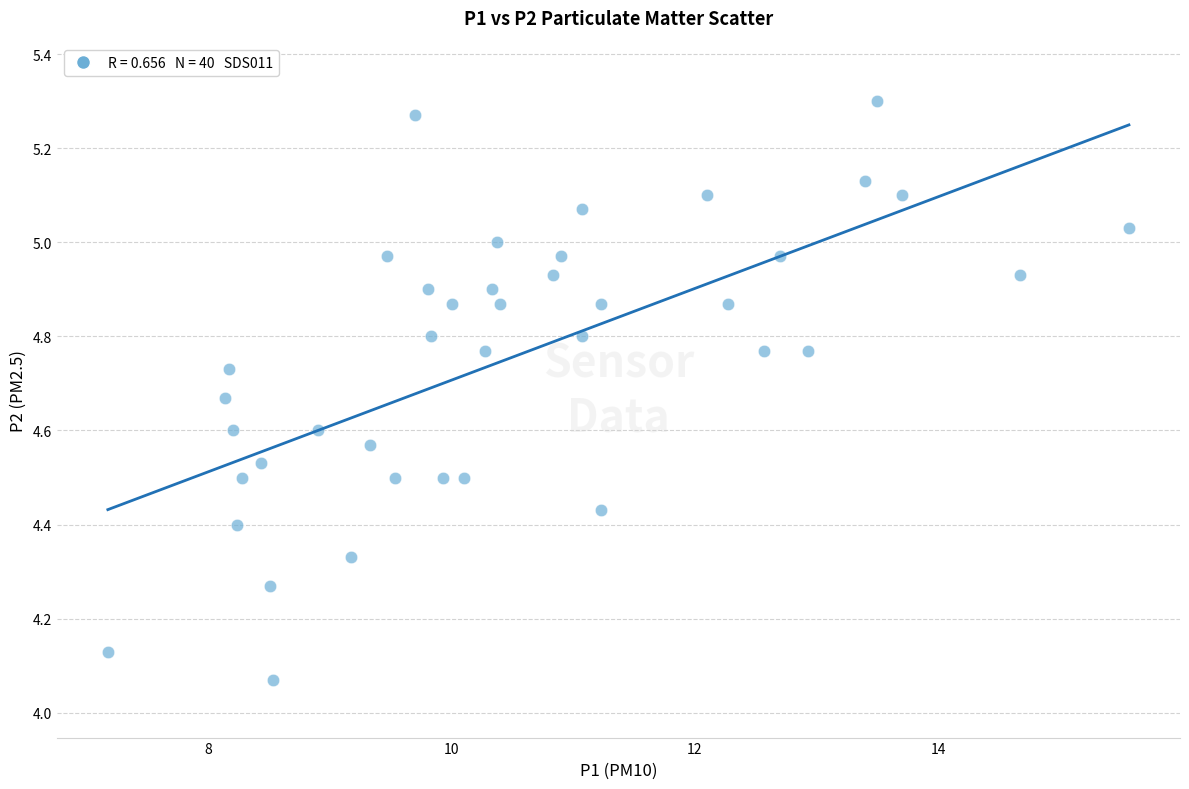

What is the range of X values (max minus min)?

8.4